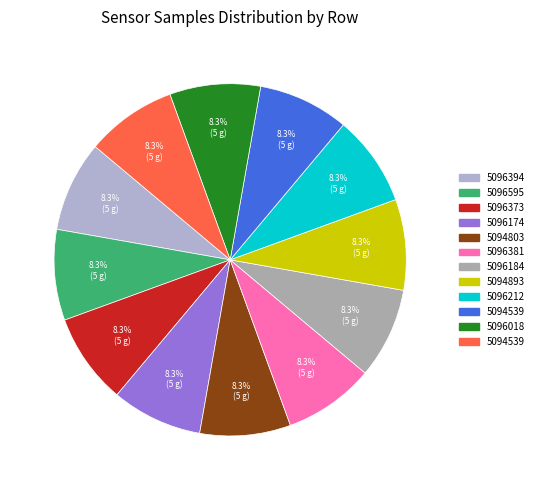

Is there any slice that represents more than half of the pie?

No